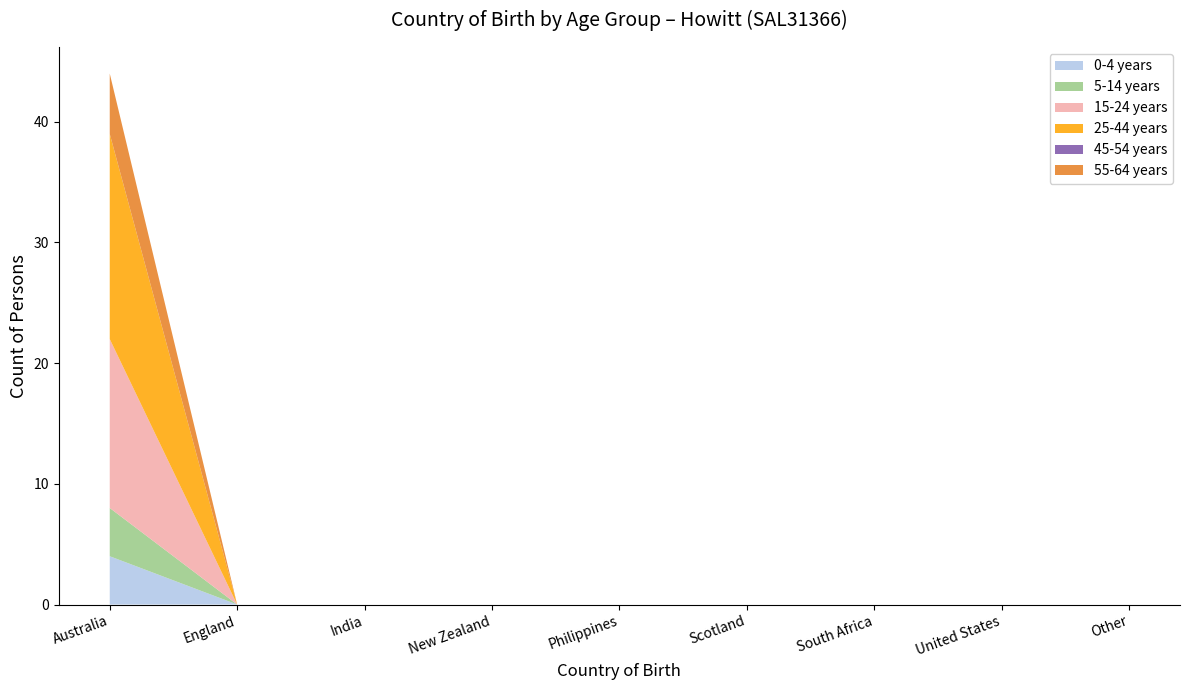

Reading left to right, what are all the values shown in this chart?

0-4 years: Australia=4	England=0	India=0	New Zealand=0	Philippines=0	Scotland=0	South Africa=0	United States=0	Other=0
5-14 years: Australia=4	England=0	India=0	New Zealand=0	Philippines=0	Scotland=0	South Africa=0	United States=0	Other=0
15-24 years: Australia=14	England=0	India=0	New Zealand=0	Philippines=0	Scotland=0	South Africa=0	United States=0	Other=0
25-44 years: Australia=17	England=0	India=0	New Zealand=0	Philippines=0	Scotland=0	South Africa=0	United States=0	Other=0
45-54 years: Australia=0	England=0	India=0	New Zealand=0	Philippines=0	Scotland=0	South Africa=0	United States=0	Other=0
55-64 years: Australia=5	England=0	India=0	New Zealand=0	Philippines=0	Scotland=0	South Africa=0	United States=0	Other=0